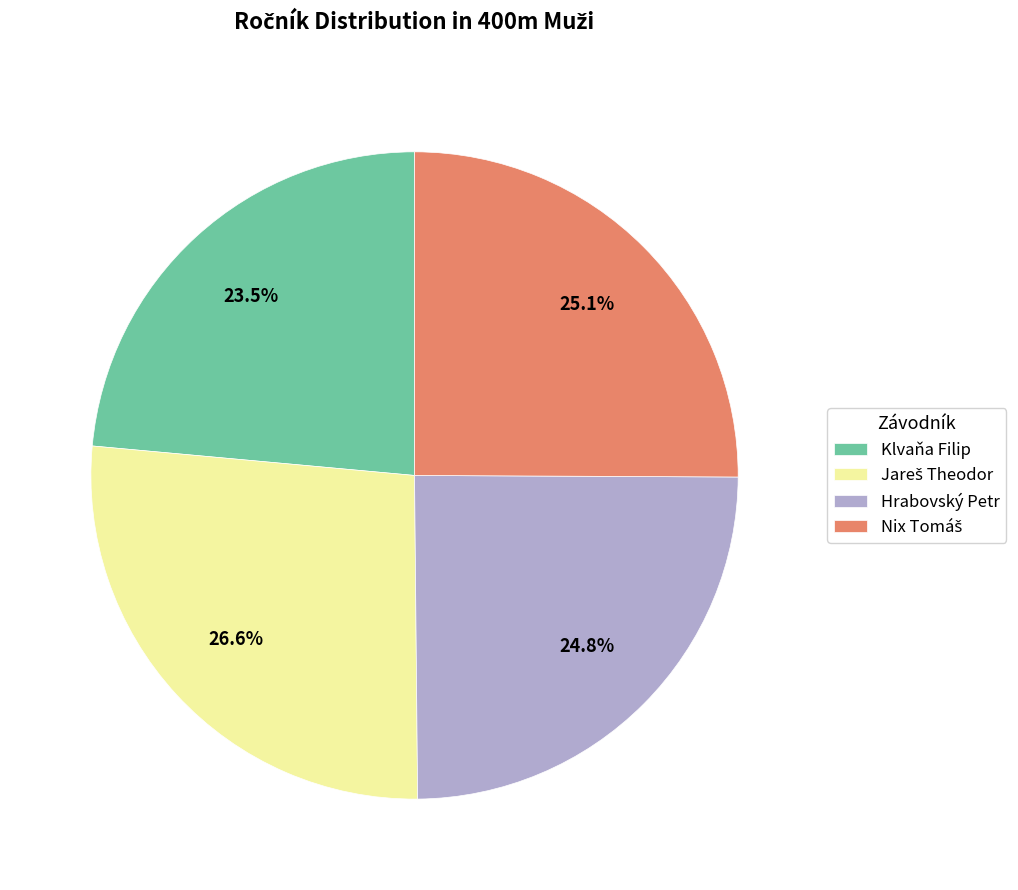

Is Klvaňa Filip the majority of the pie?

No